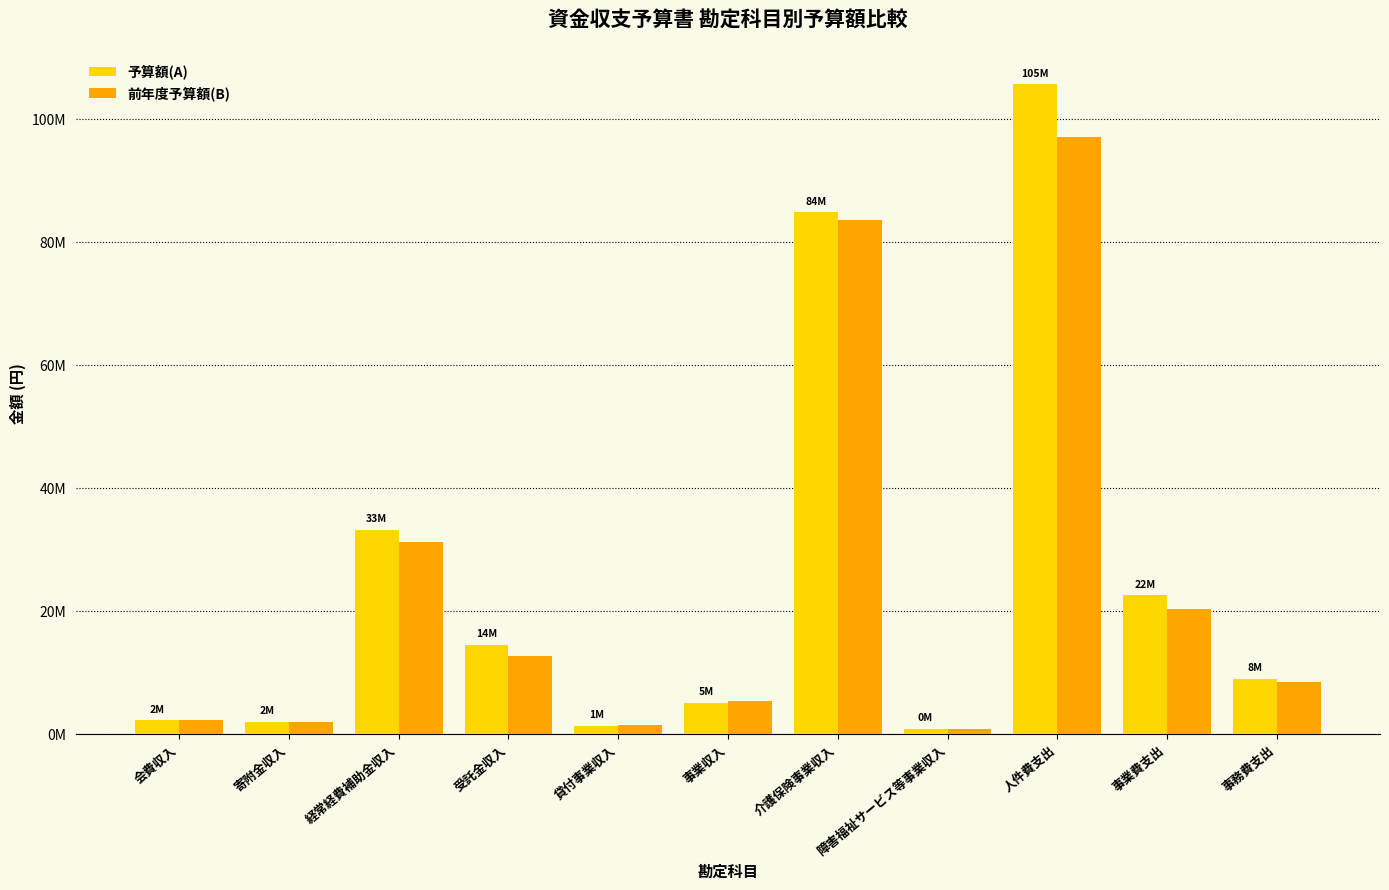

What is the minimum value shown in the chart?

892000